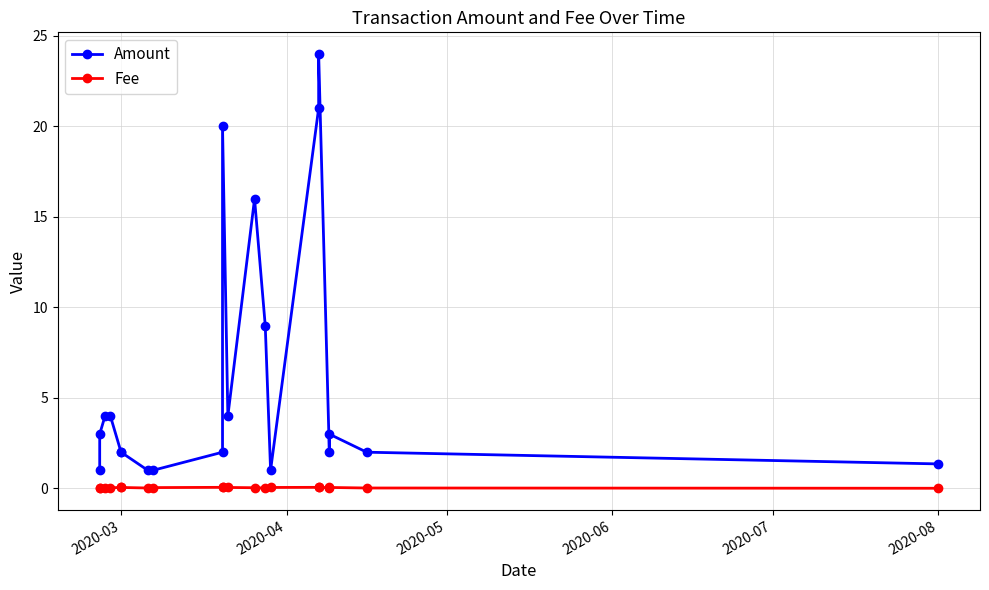

Where is Fee nearest to the value 0?

2020-08